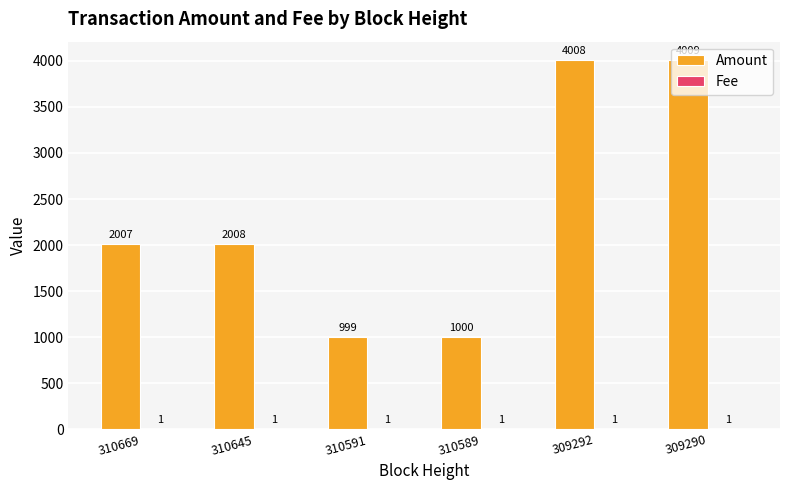

True or false: Amount has a value of 1005 at 310645.

False